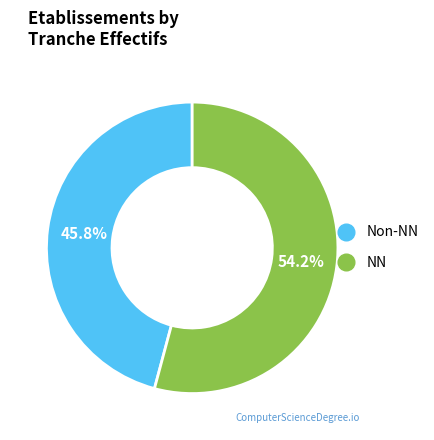

Does any single category account for the majority?

Yes